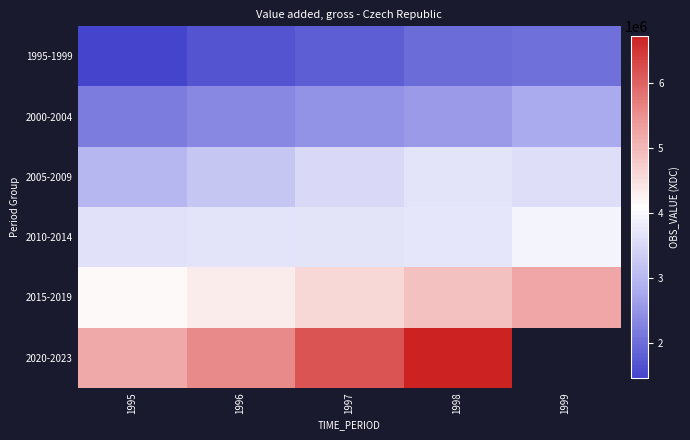

Rank the categories by 2005-2009 value from lowest to highest.

1995, 1996, 1997, 1999, 1998